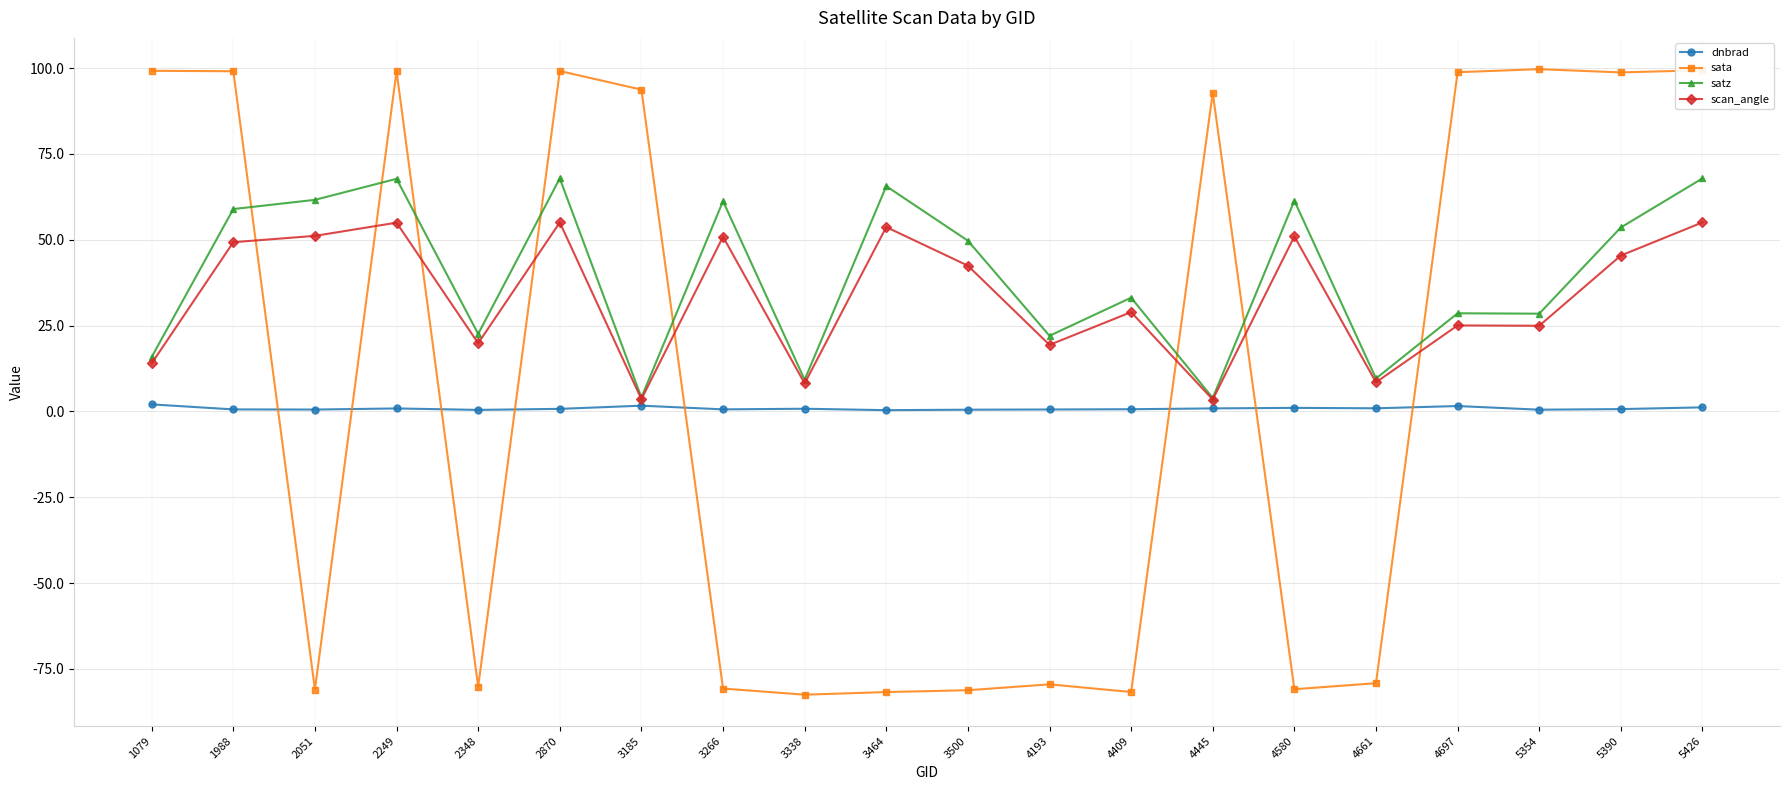

What is the minimum value shown in the chart?

-82.5